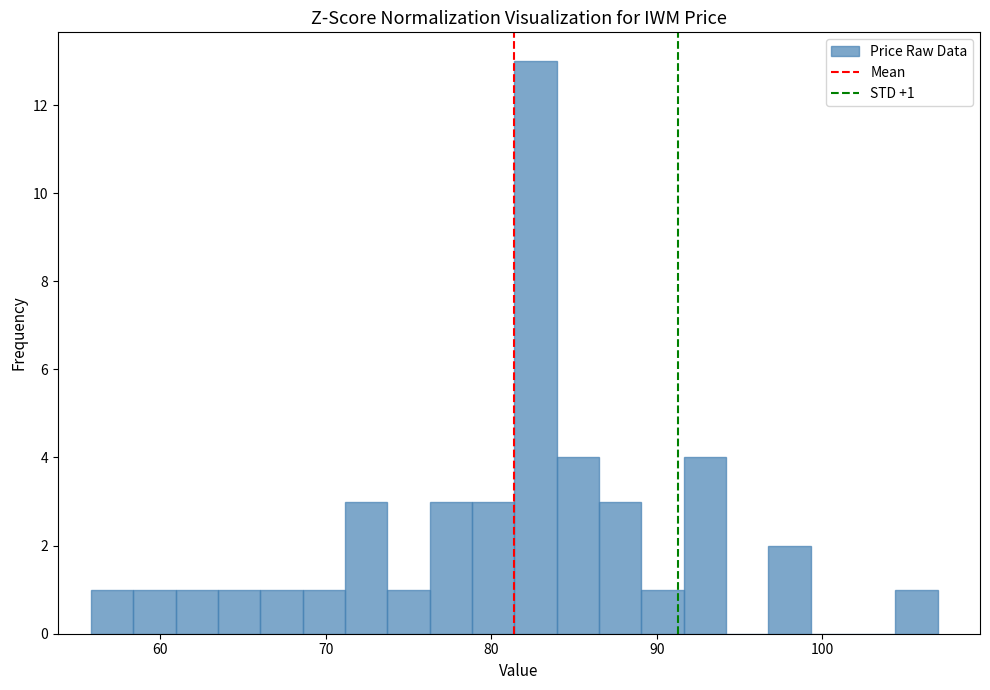

Read against the x-axis, roughly where is the centre of the tallest bar?

83